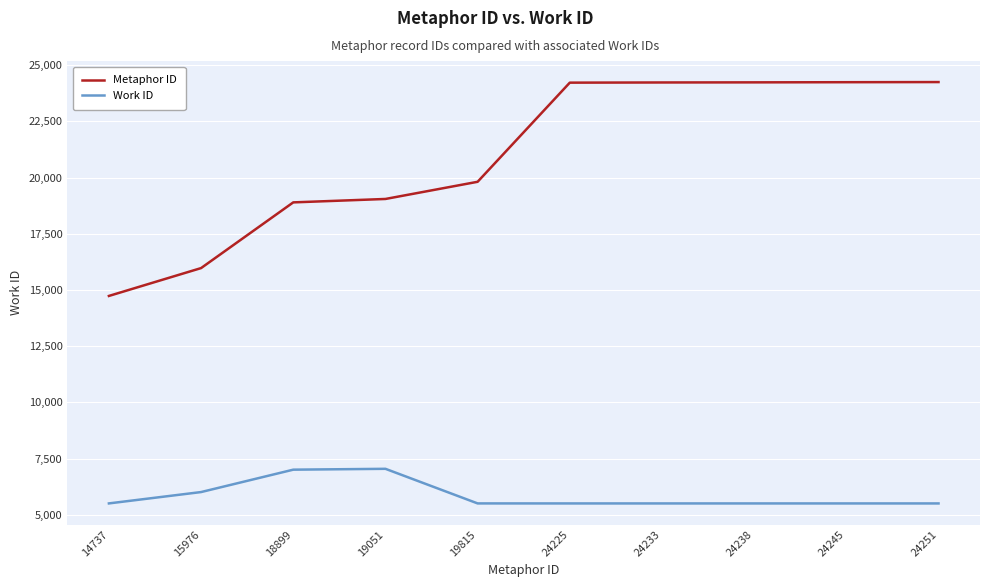

What is the total value across all series at 19815?

25323